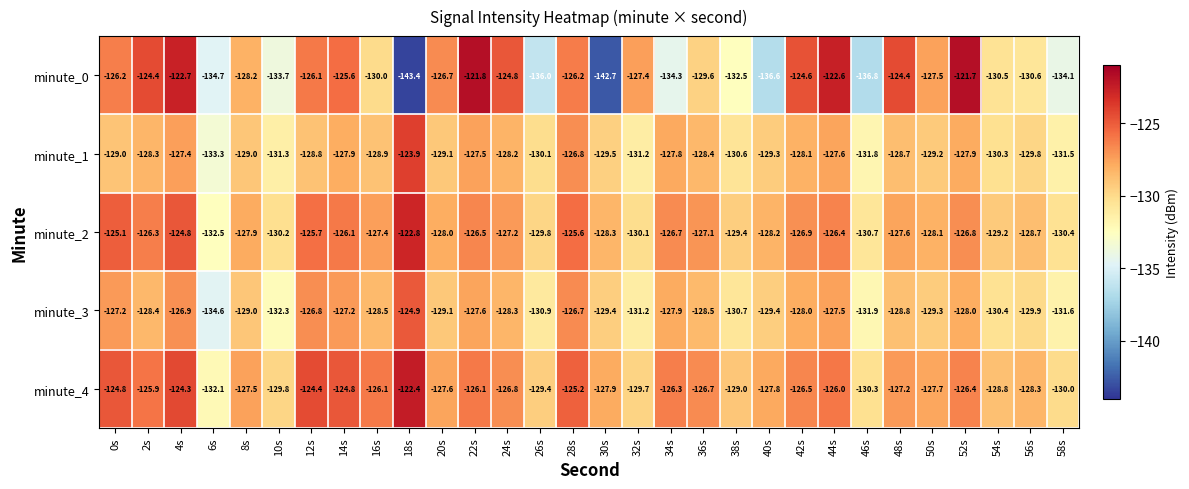

At how many categories does at least one series exceed -133?

30